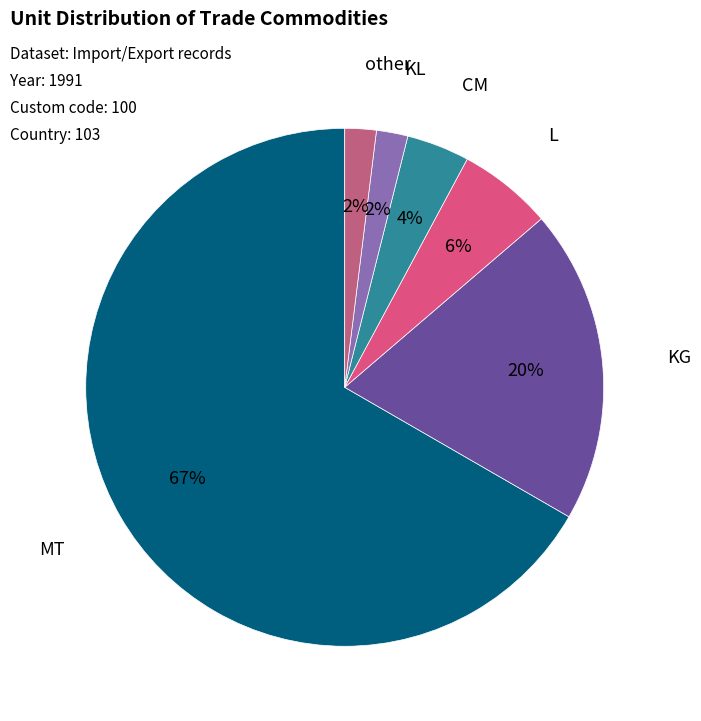

How many segments does this pie chart have?

6